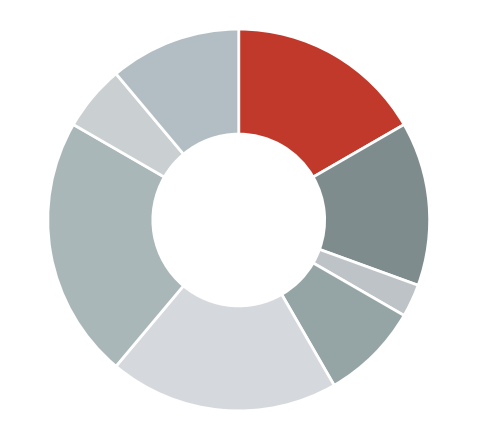

Rank the categories by value from highest to lowest.

Завідувач філією, Директор, В.о. директора, В.о. начальника, Ректор, Головний лікар, Начальник, Генеральний директор